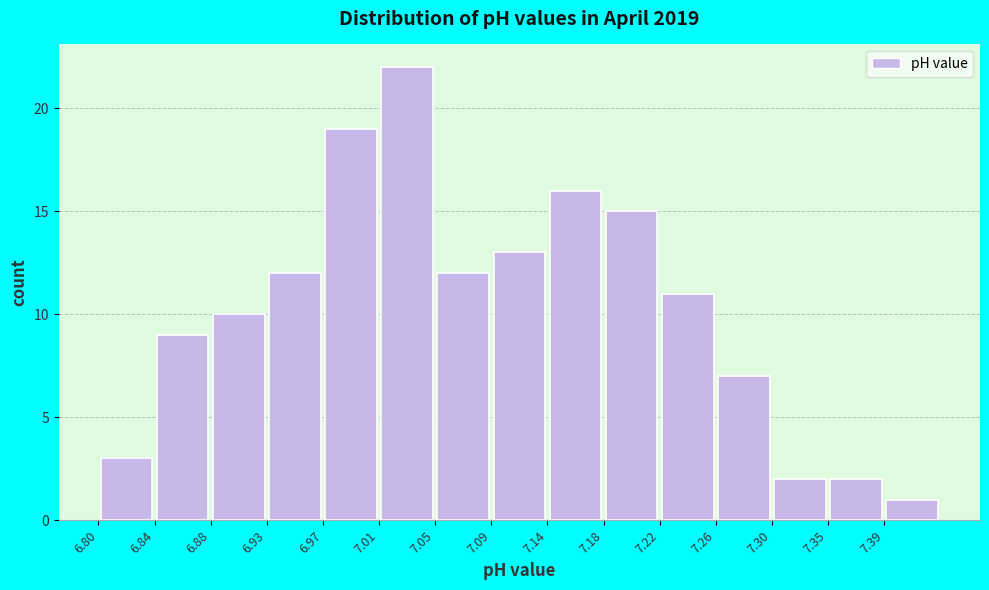

How tall is the bar that spans 7.010 to 7.052 on the x-axis? Neither the bar edges nor the heights are printed on the chart, so give them approximately, as read against the axes.

22